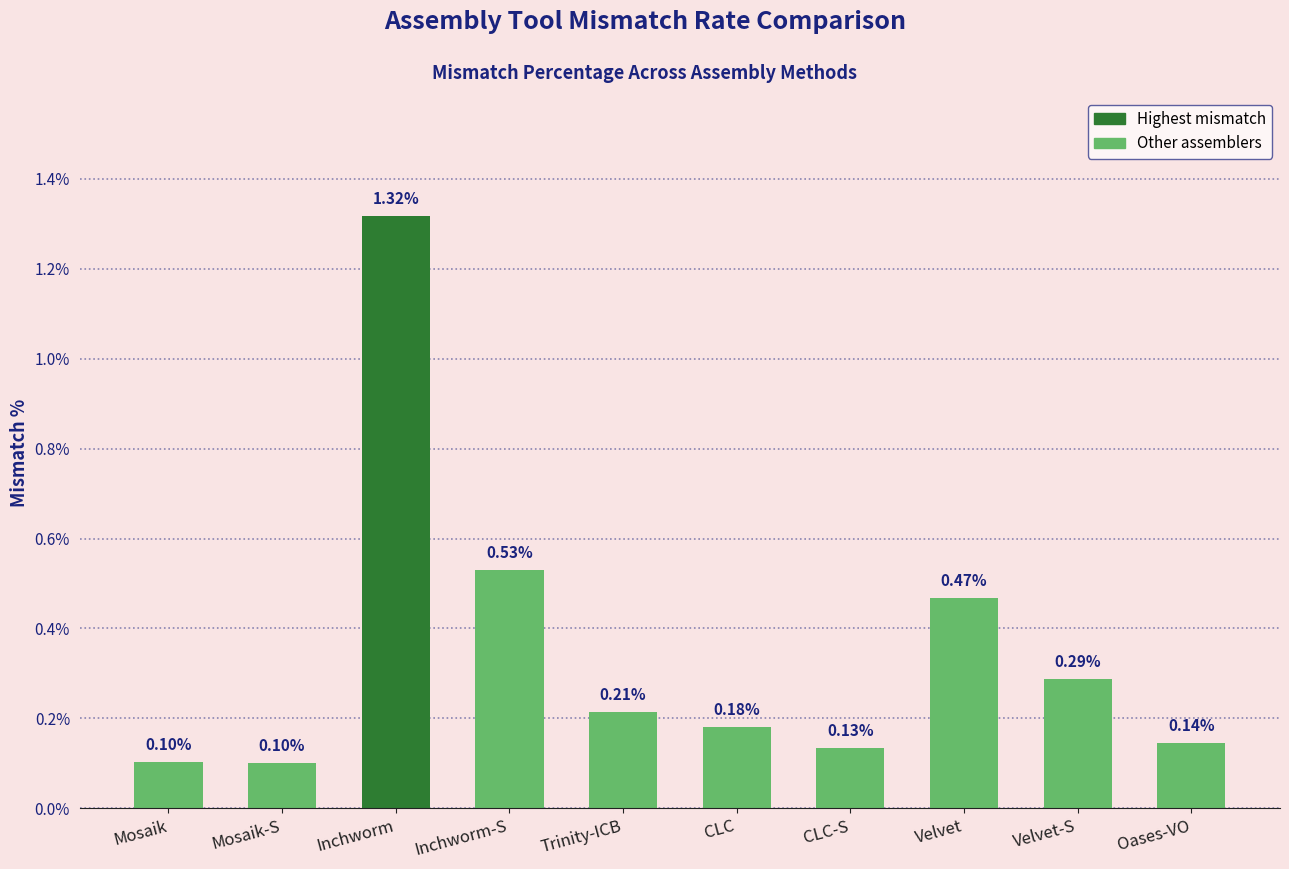

What is the label of the 5th bar from the right?

CLC